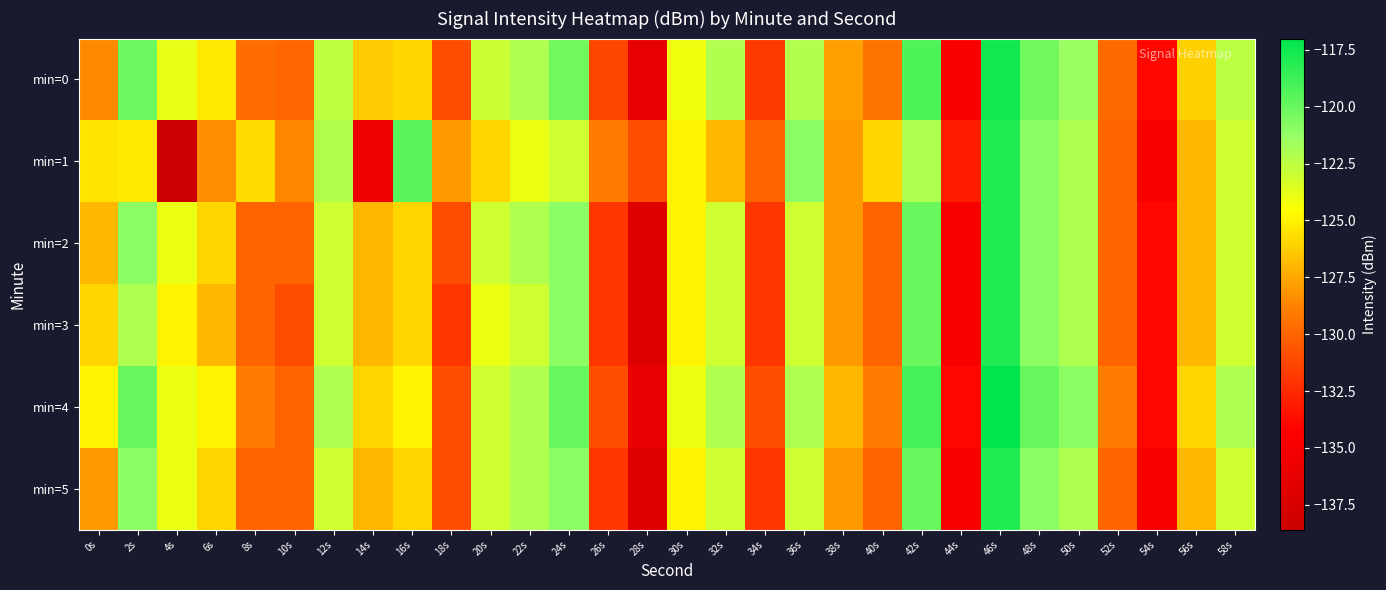

Reading left to right, list all the values displayed in this chart.

min=0: 0s=-128.5	2s=-120.1	4s=-123.9	6s=-125.3	8s=-129.7	10s=-130.0	12s=-122.6	14s=-126.3	16s=-125.9	18s=-130.9	20s=-122.9	22s=-122.0	24s=-120.3	26s=-131.3	28s=-136.4	30s=-124.2	32s=-122.1	34s=-131.8	36s=-122.2	38s=-127.8	40s=-129.3	42s=-119.3	44s=-134.7	46s=-117.5	48s=-120.2	50s=-121.4	52s=-129.7	54s=-134.0	56s=-126.2	58s=-122.4
min=1: 0s=-125.5	2s=-125.3	4s=-138.6	6s=-128.3	8s=-125.7	10s=-128.6	12s=-122.2	14s=-135.7	16s=-119.6	18s=-127.9	20s=-126.0	22s=-124.0	24s=-123.0	26s=-129.0	28s=-131.0	30s=-125.0	32s=-127.0	34s=-130.0	36s=-121.0	38s=-128.0	40s=-126.0	42s=-122.0	44s=-133.0	46s=-118.0	48s=-121.0	50s=-122.0	52s=-130.0	54s=-135.0	56s=-127.0	58s=-123.0
min=2: 0s=-127.0	2s=-121.0	4s=-124.0	6s=-126.0	8s=-130.0	10s=-130.0	12s=-123.0	14s=-127.0	16s=-126.0	18s=-131.0	20s=-123.0	22s=-122.0	24s=-121.0	26s=-132.0	28s=-137.0	30s=-125.0	32s=-123.0	34s=-132.0	36s=-123.0	38s=-128.0	40s=-130.0	42s=-120.0	44s=-135.0	46s=-118.0	48s=-121.0	50s=-122.0	52s=-130.0	54s=-134.0	56s=-127.0	58s=-123.0
min=3: 0s=-126.0	2s=-122.0	4s=-125.0	6s=-127.0	8s=-130.0	10s=-131.0	12s=-123.0	14s=-127.0	16s=-126.0	18s=-132.0	20s=-124.0	22s=-123.0	24s=-121.0	26s=-132.0	28s=-137.0	30s=-125.0	32s=-123.0	34s=-132.0	36s=-123.0	38s=-128.0	40s=-130.0	42s=-120.0	44s=-135.0	46s=-118.0	48s=-121.0	50s=-122.0	52s=-130.0	54s=-134.0	56s=-127.0	58s=-123.0
min=4: 0s=-125.0	2s=-120.0	4s=-124.0	6s=-125.0	8s=-129.0	10s=-130.0	12s=-122.0	14s=-126.0	16s=-125.0	18s=-131.0	20s=-123.0	22s=-122.0	24s=-120.0	26s=-131.0	28s=-136.0	30s=-124.0	32s=-122.0	34s=-131.0	36s=-122.0	38s=-127.0	40s=-129.0	42s=-119.0	44s=-134.0	46s=-117.0	48s=-120.0	50s=-121.0	52s=-129.0	54s=-134.0	56s=-126.0	58s=-122.0
min=5: 0s=-128.0	2s=-121.0	4s=-124.0	6s=-126.0	8s=-130.0	10s=-130.0	12s=-123.0	14s=-127.0	16s=-126.0	18s=-131.0	20s=-123.0	22s=-122.0	24s=-121.0	26s=-132.0	28s=-137.0	30s=-125.0	32s=-123.0	34s=-132.0	36s=-123.0	38s=-128.0	40s=-130.0	42s=-120.0	44s=-135.0	46s=-118.0	48s=-121.0	50s=-122.0	52s=-130.0	54s=-135.0	56s=-127.0	58s=-123.0